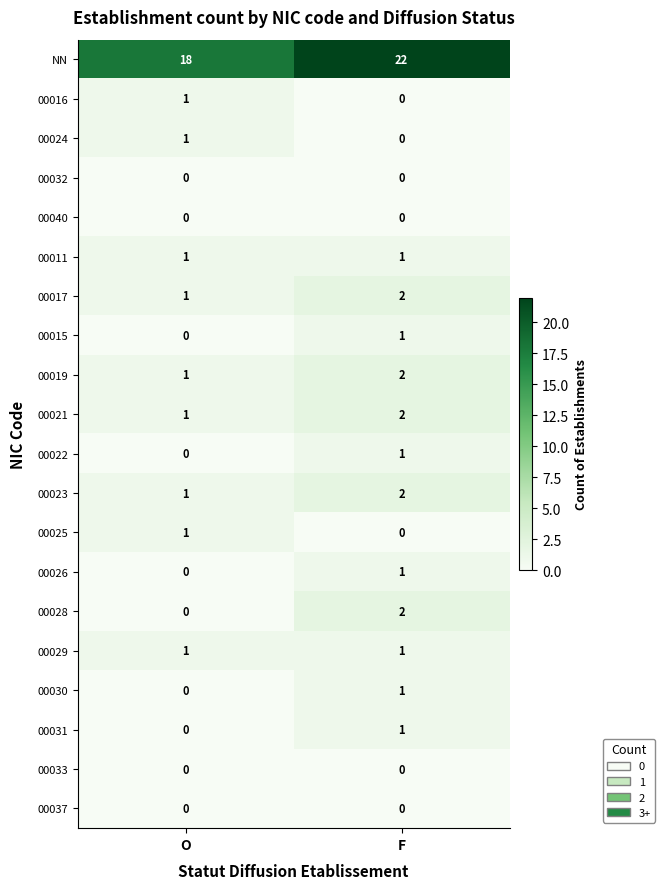

At which category is the sum across all series the highest?

F